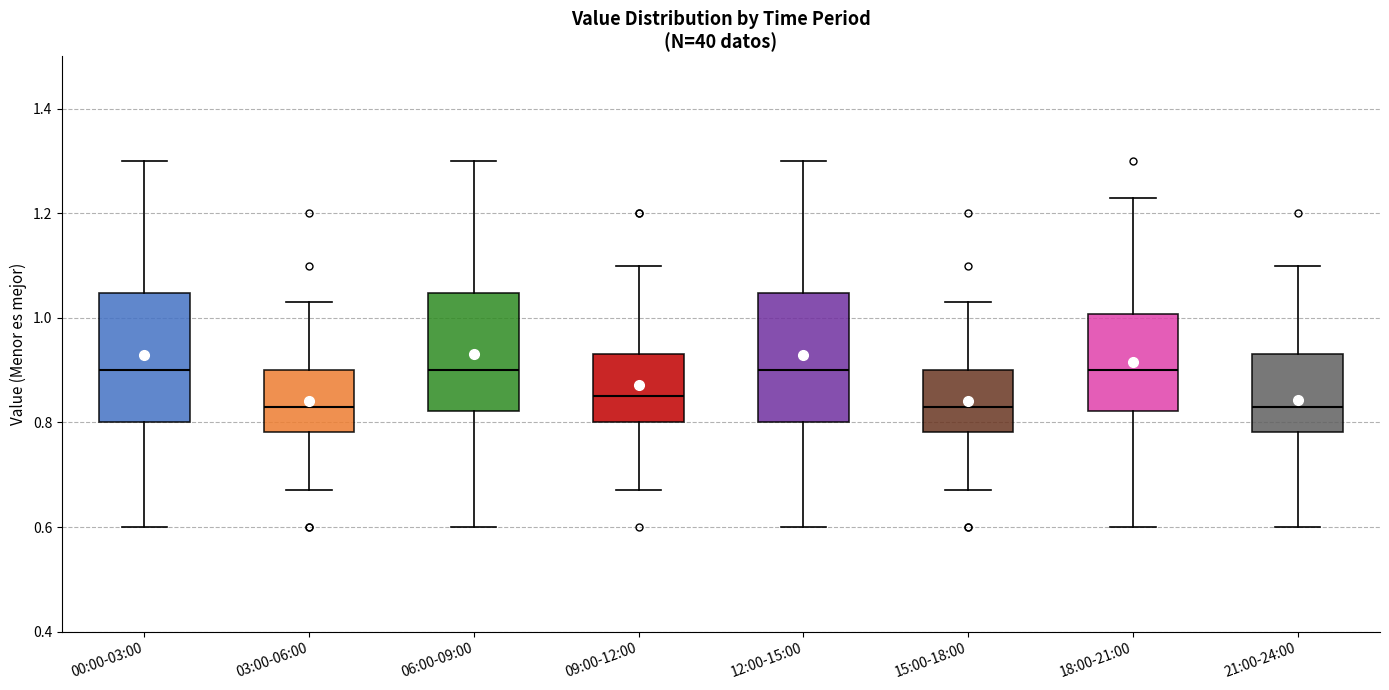

Where does the lower whisker of the box for 09:00-12:00 end on the y-axis? The values are not printed on the chart, so give them approximately, as read against the axis.

0.68